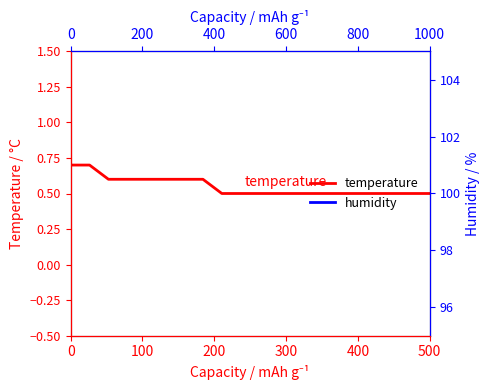

Reading left to right, list all the values displayed in this chart.

temperature: 0.7	0.7	0.6	0.6	0.6	0.6	0.6	0.6	0.5	0.5	0.5	0.5	0.5	0.5	0.5	0.5	0.5	0.5	0.5	0.5
humidity: 99.9	99.9	99.9	99.9	99.9	99.9	99.9	99.9	99.9	99.9	99.9	99.9	99.9	99.9	99.9	99.9	99.9	99.9	99.9	99.9